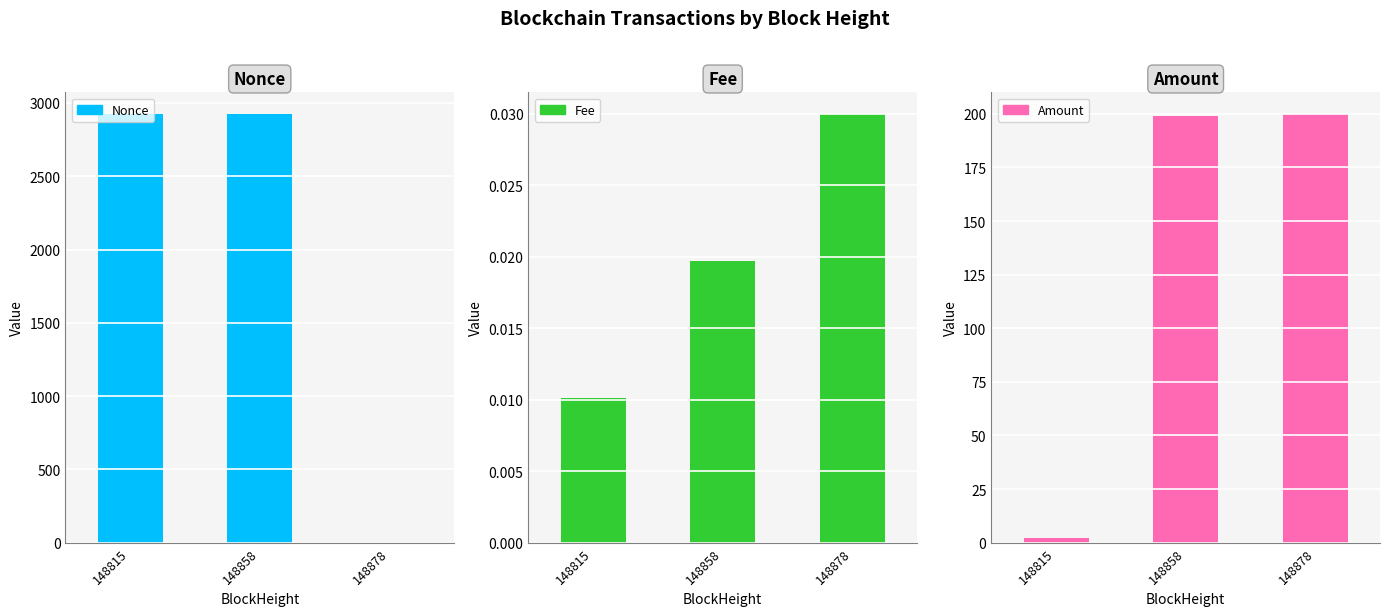

Where is Fee nearest to the value 0?

148815